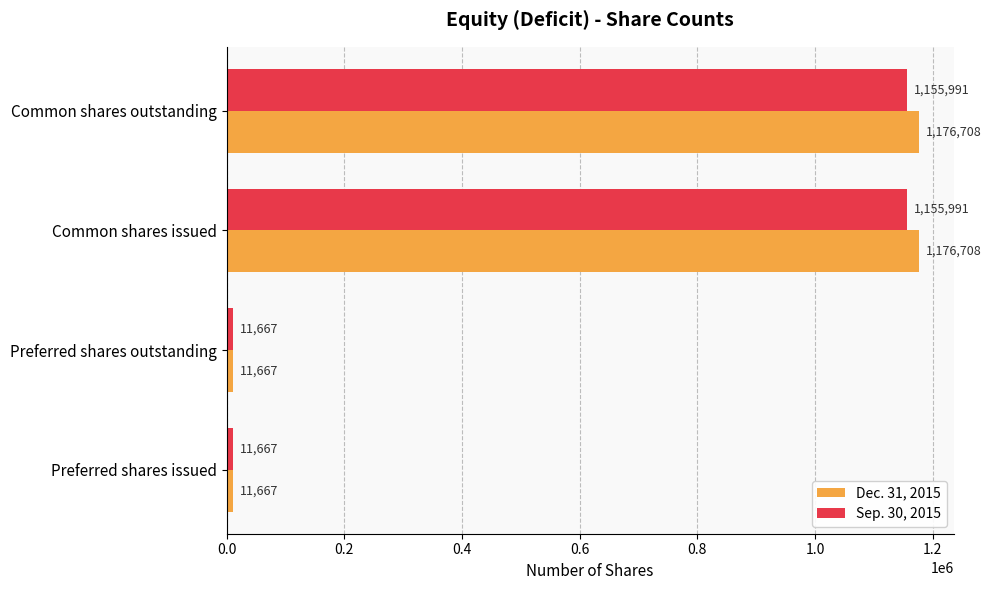

What is the total value across all series at Common shares outstanding?

2332699